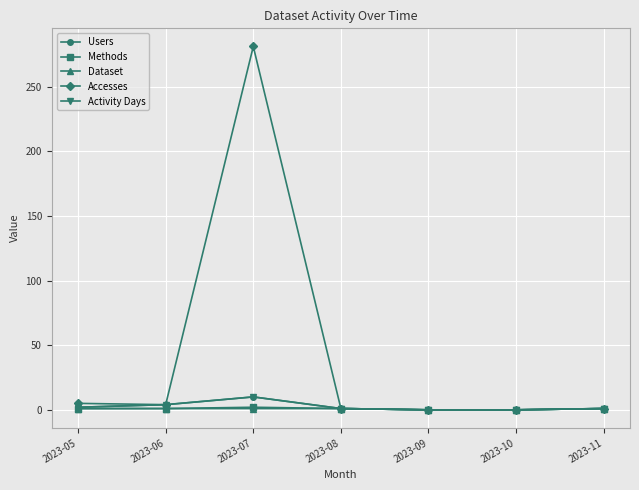

Does the chart have visible grid lines?

Yes